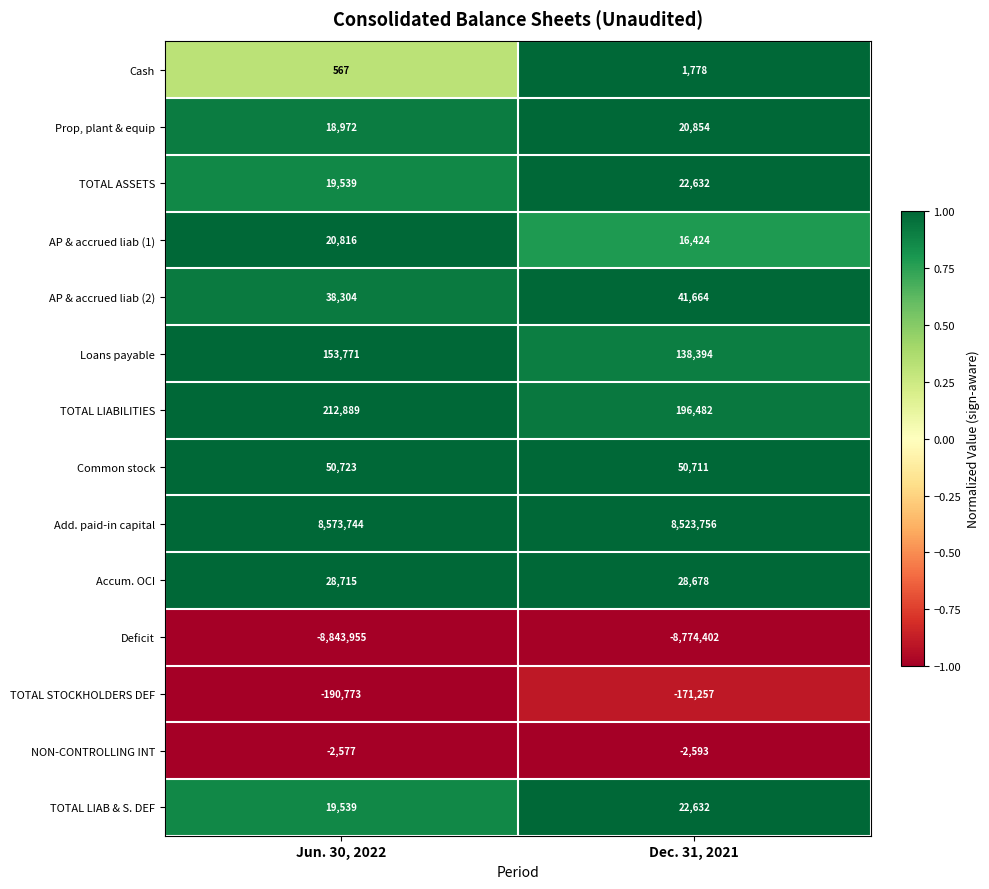

The TOTAL LIAB & S. DEF series shows 38932 at Dec. 31, 2021. True or false?

False